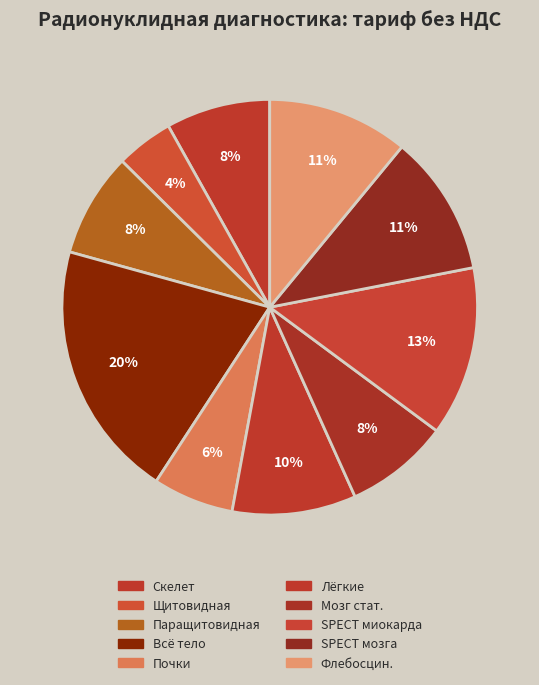

How many segments does this pie chart have?

10